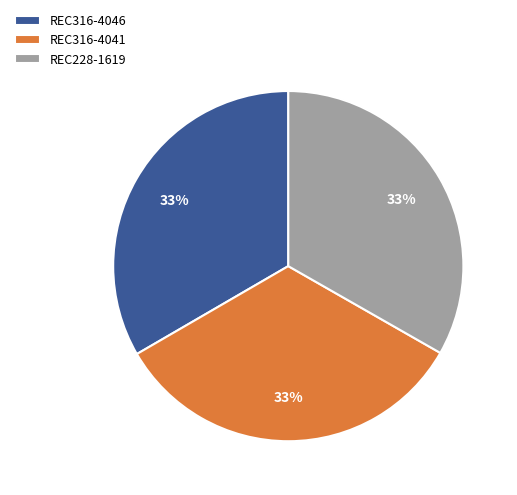

How many slices are in this pie chart?

3